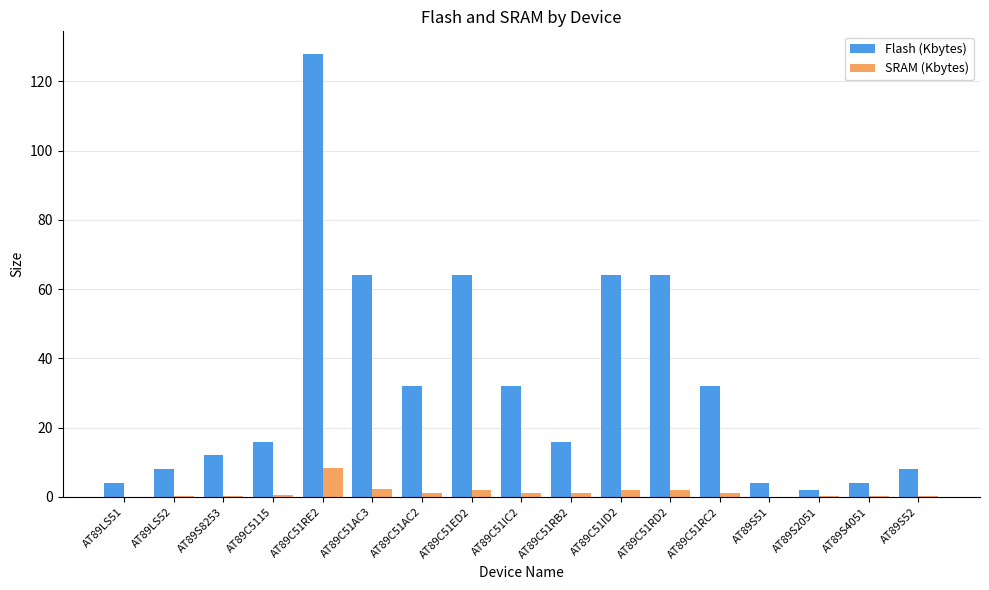

Between AT89C51RE2 and AT89C51RD2, which series saw the biggest shift?

Flash (Kbytes)